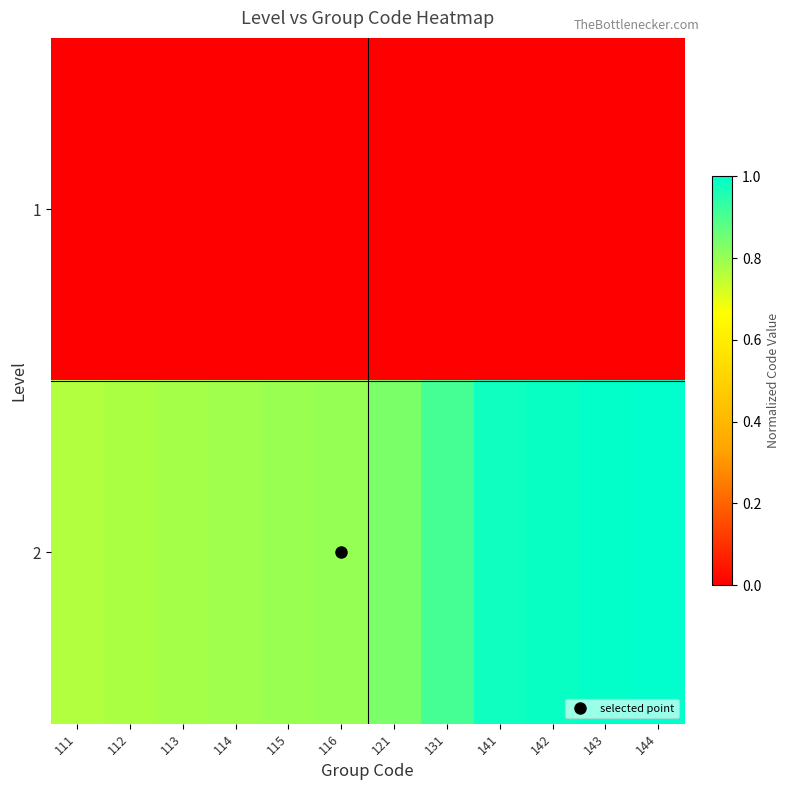

At which category is the sum across all series the highest?

144